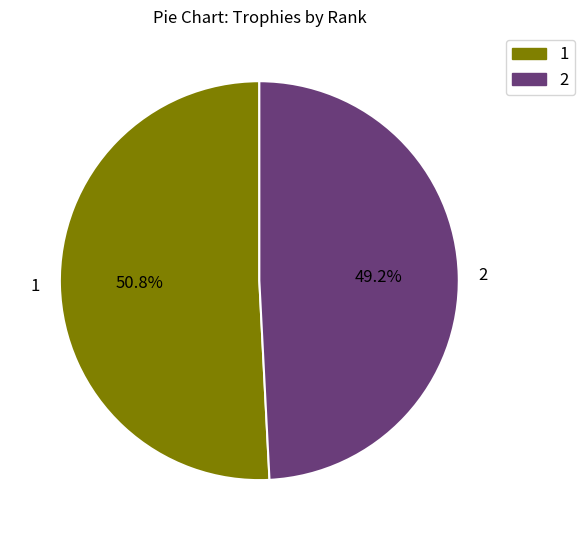

Count the number of slices in the pie.

2